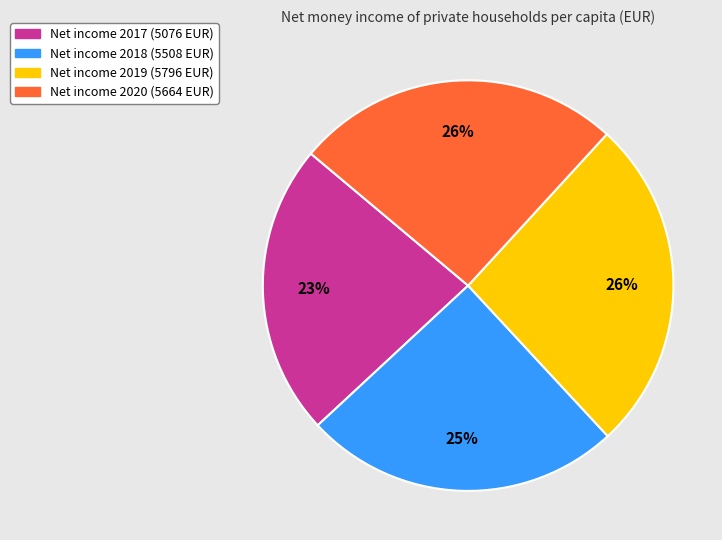

Is there any slice that represents more than half of the pie?

No